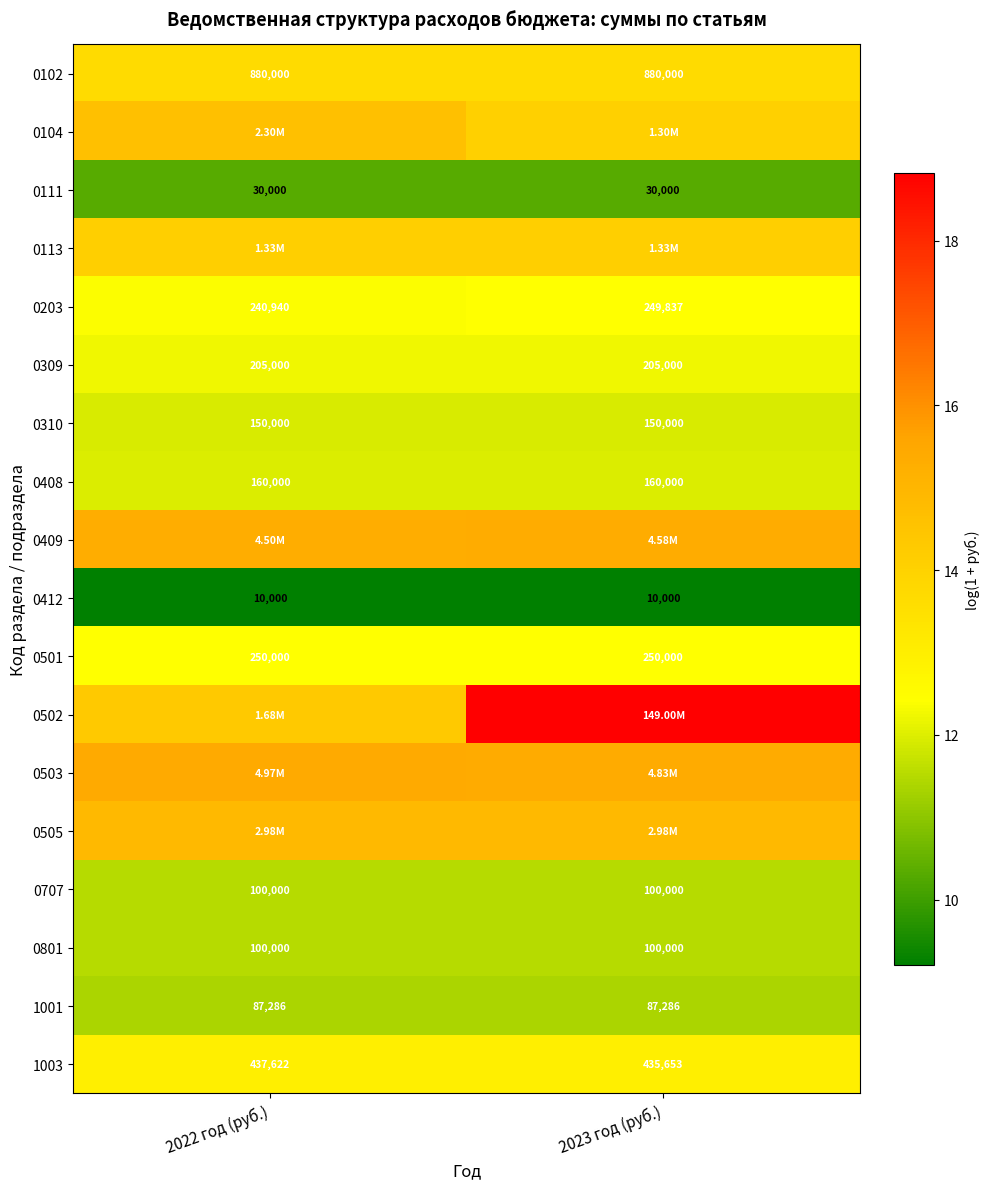

Is the value of 0408 at 2023 год (руб.) greater than the value of 0310 at 2022 год (руб.)?

Yes